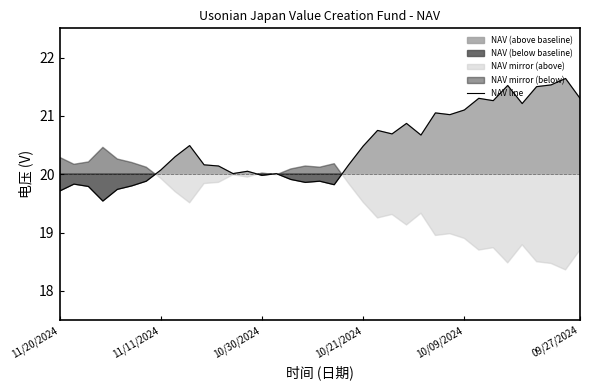

Is it true that NAV line equals 31.9 at 10/30/2024?

False